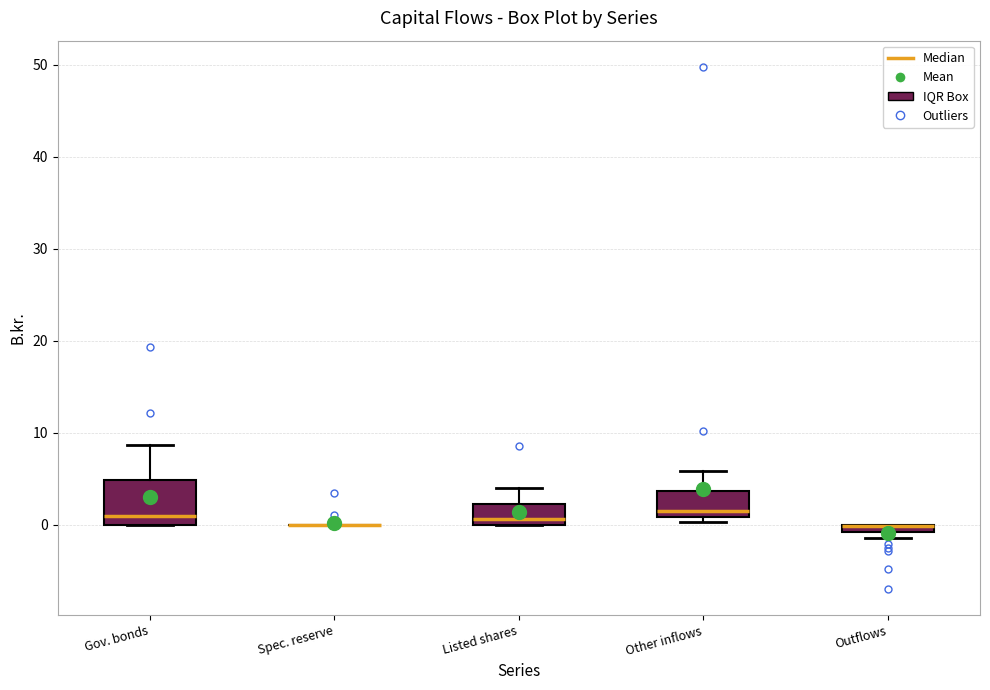

Comparing the boxes themselves (not the whiskers), which one is the tallest?

Gov. bonds